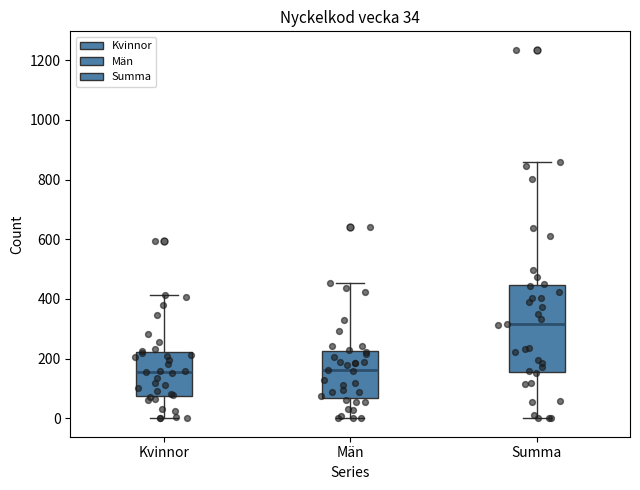

Which box is the tallest, from its lower edge to its upper edge?

Summa